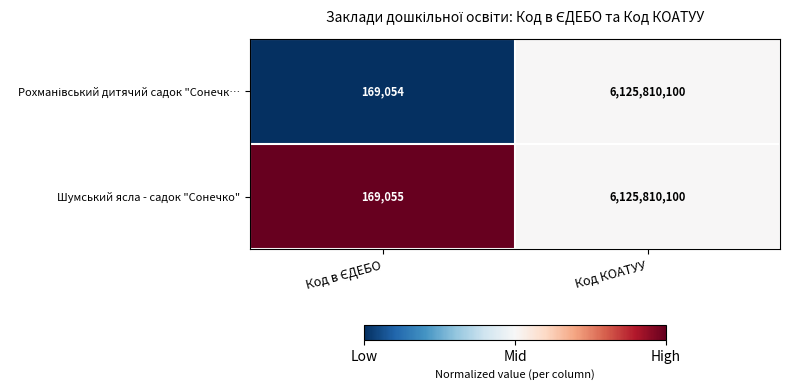

The Шумський ясла - садок "Сонечко" series shows 6125810100 at Код КОАТУУ. True or false?

True